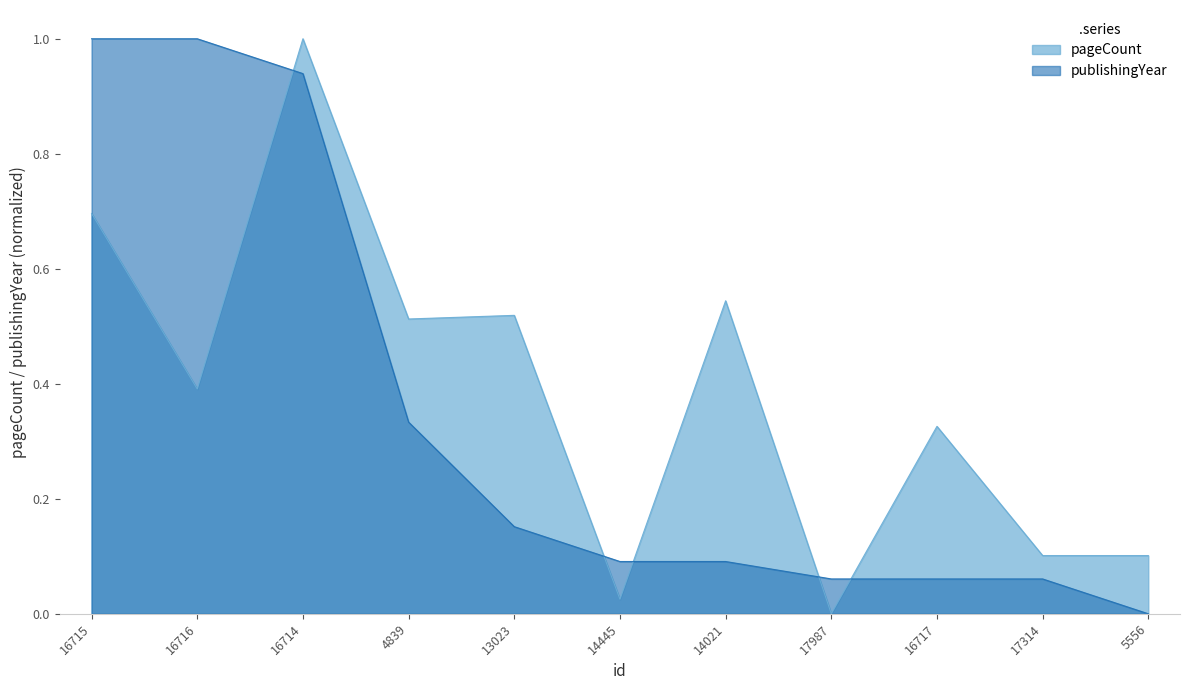

Is it true that publishingYear equals 0.1 at 17314?

True